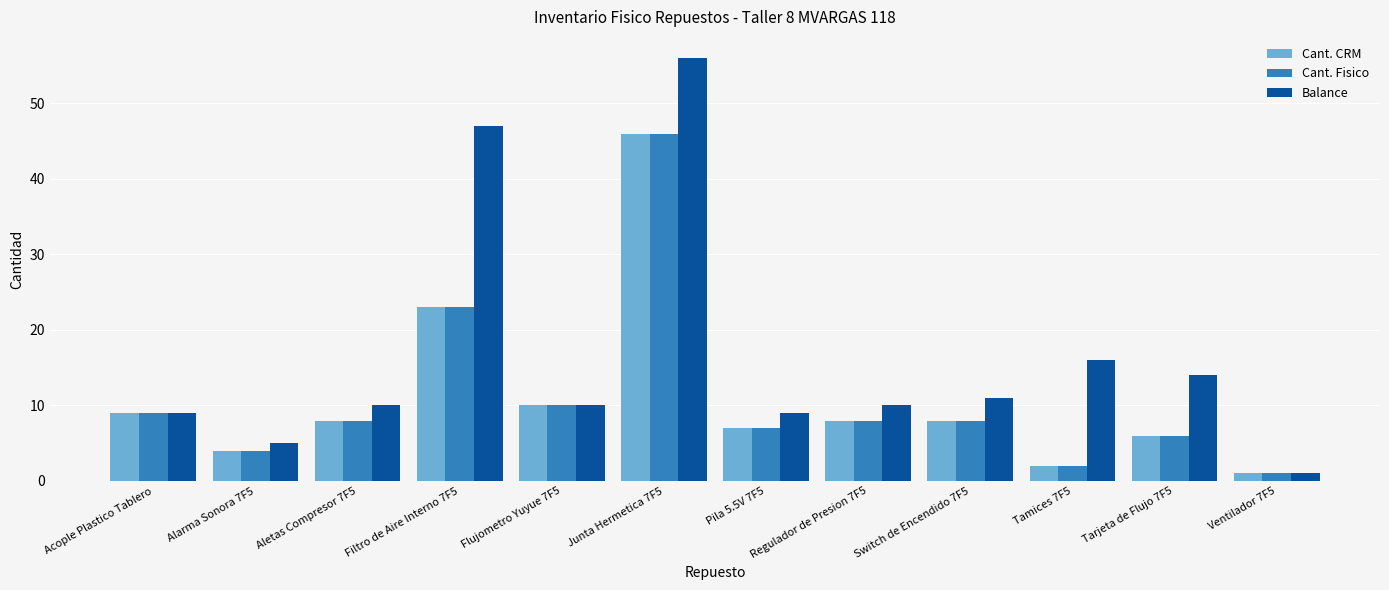

Which series changed the most between Aletas Compresor 7F5 and Filtro de Aire Interno 7F5?

Balance